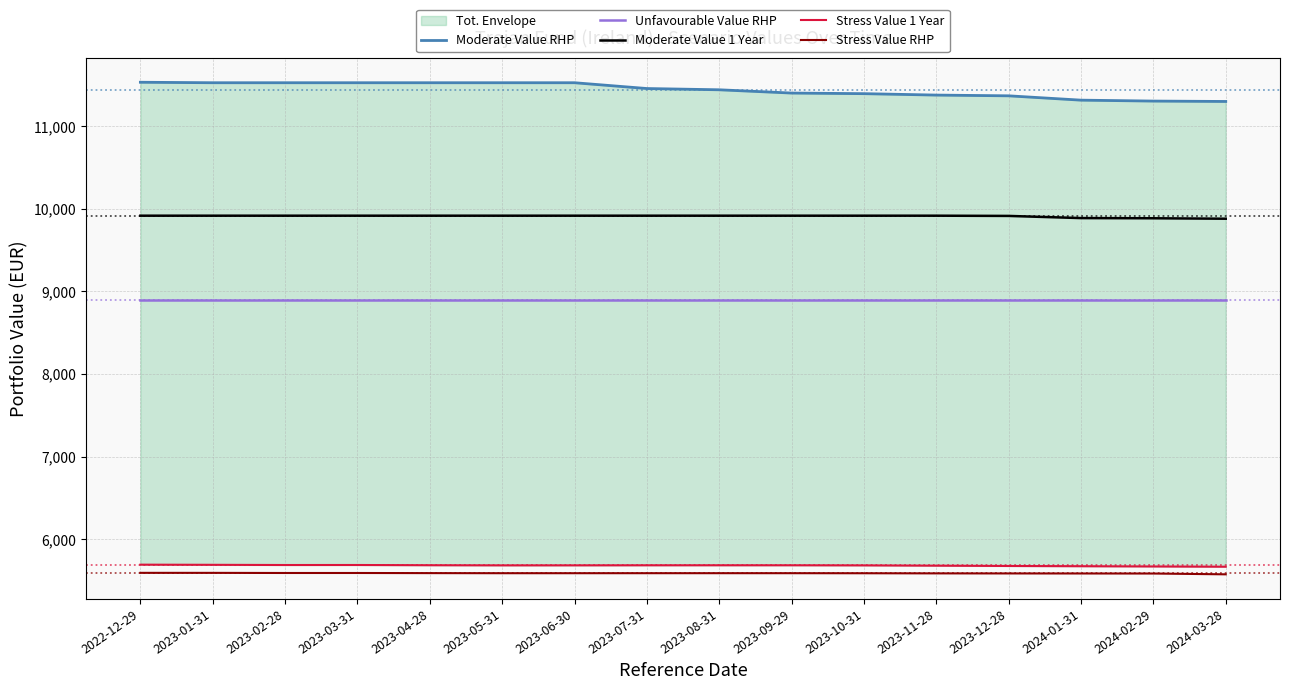

The value of Unfavourable Value RHP at 2023-10-31 is 8893.1. True or false?

True